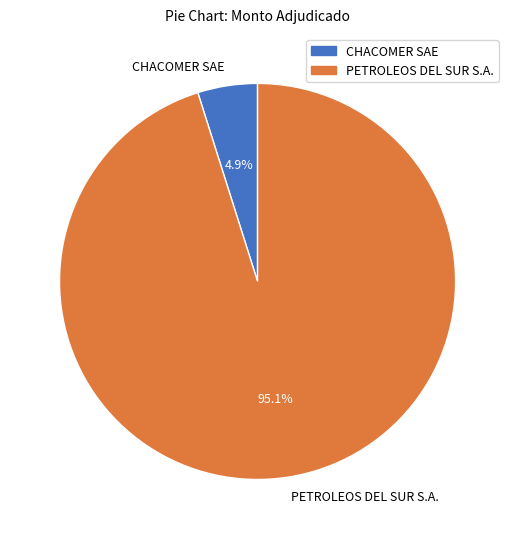

To the nearest percent, what is the difference between the largest and smallest slice percentages?

90%